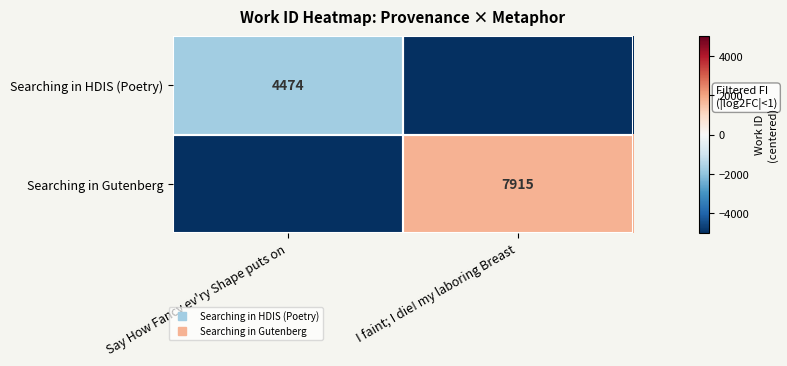

Is it true that Searching in HDIS (Poetry) equals -910.7 at Say How Fancy ev'ry Shape puts on?

False